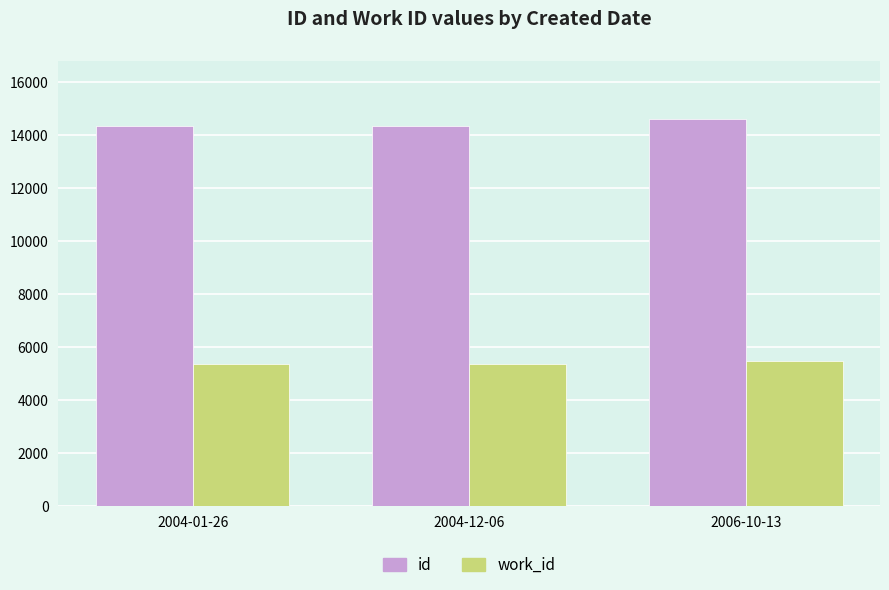

Count the number of data series in this chart.

2